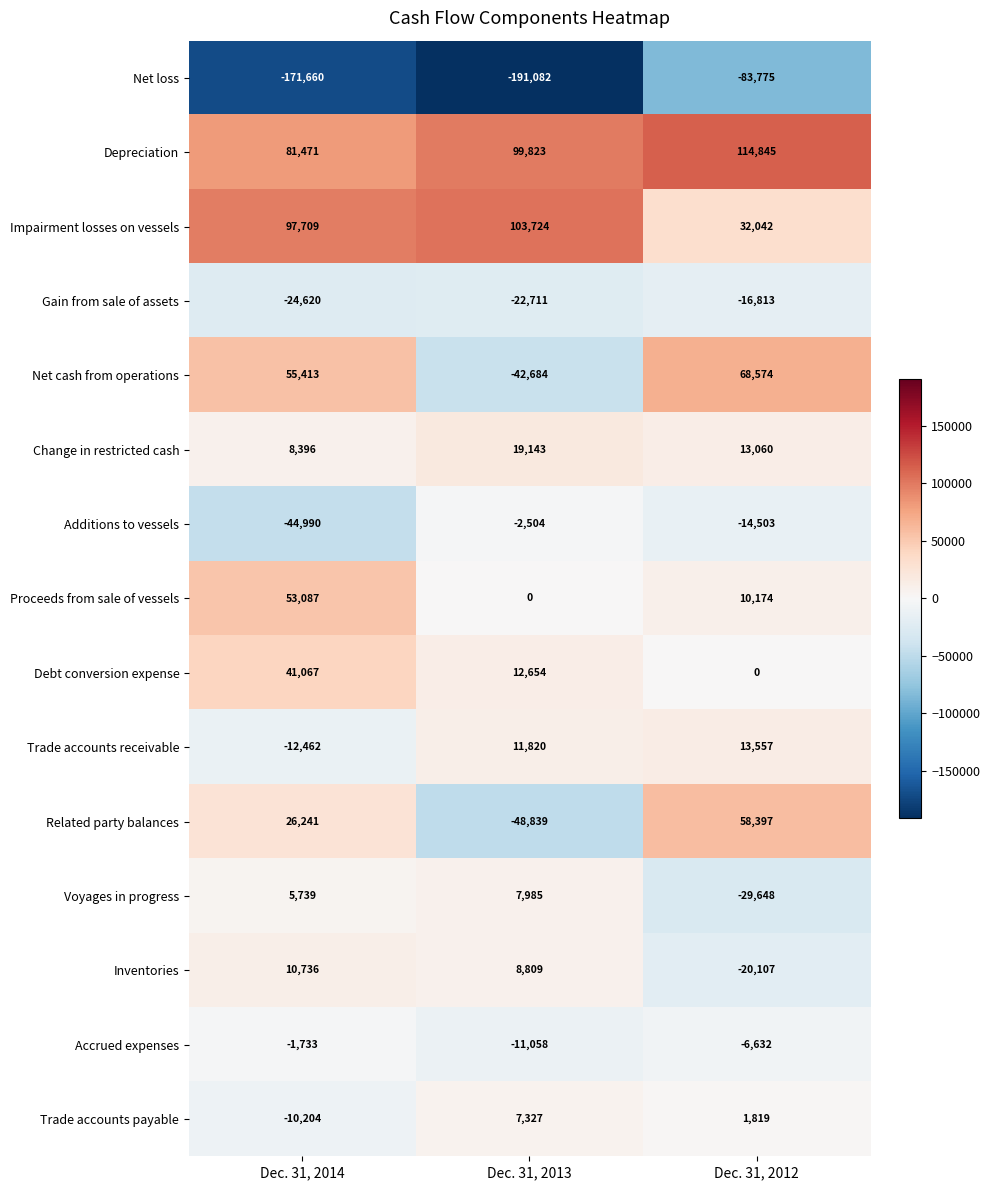

At which category is the sum across all series the highest?

Dec. 31, 2012